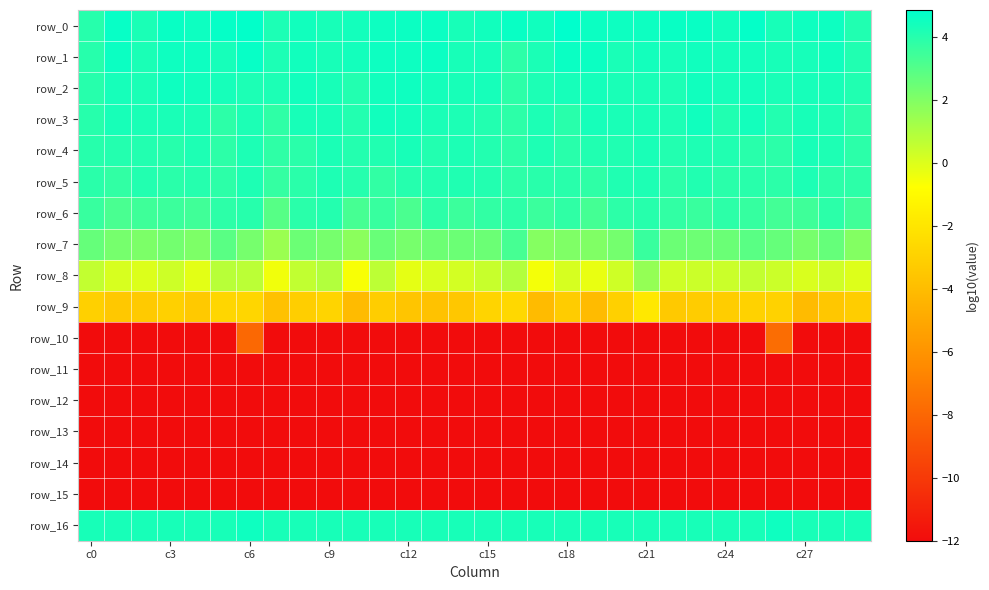

Which category has the lowest value across all series?

c0